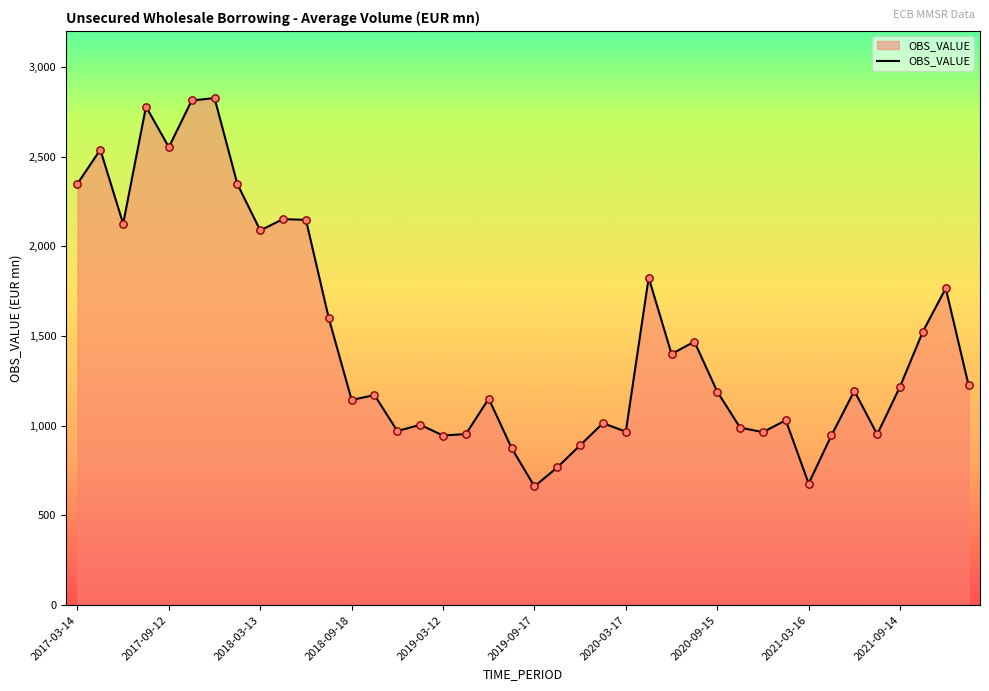

What is the smallest value displayed?

661.7